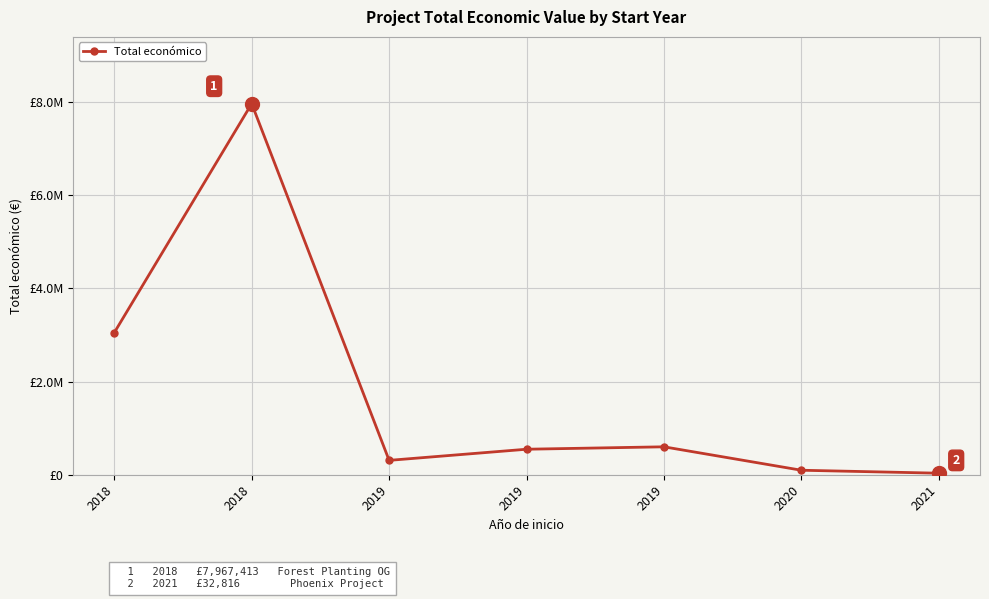

Does the chart have visible grid lines?

Yes